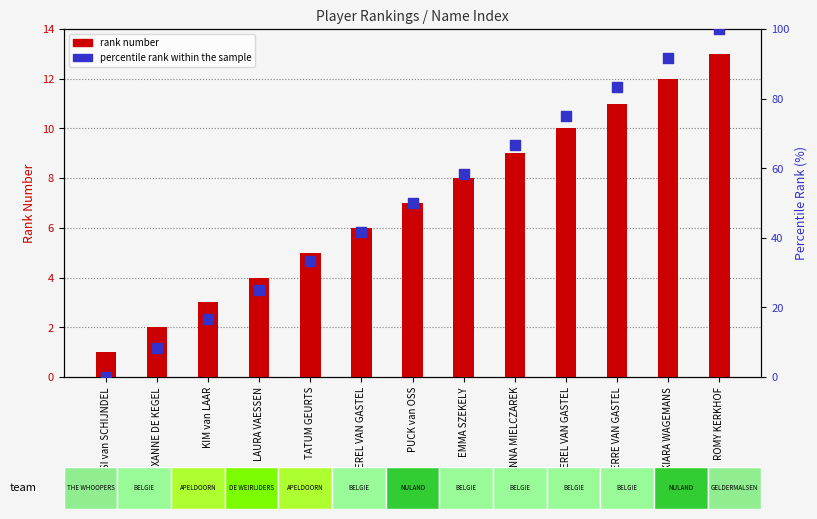

What is the total value across all series at DONNA MIELCZAREK?

75.7